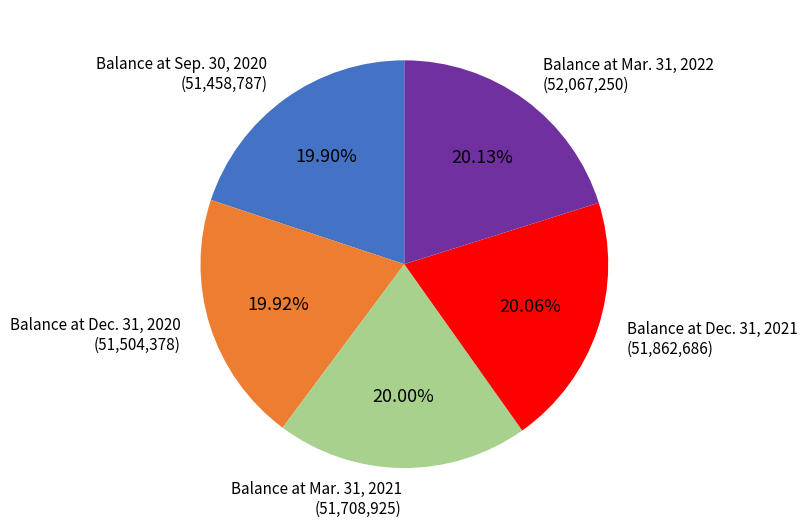

Does any single category account for the majority?

No